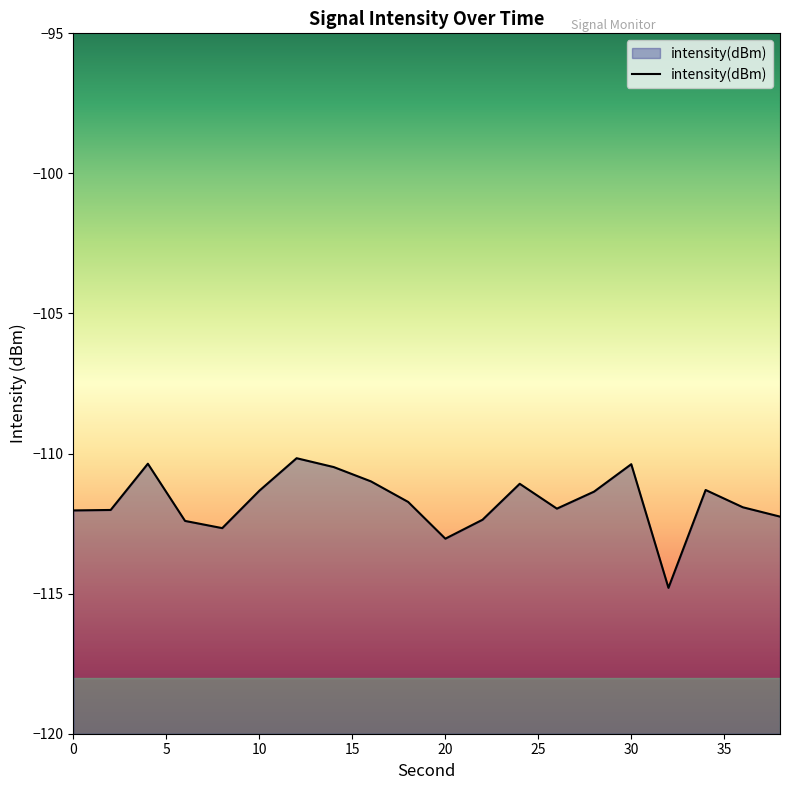

The value at 10 is -51.1. True or false?

False